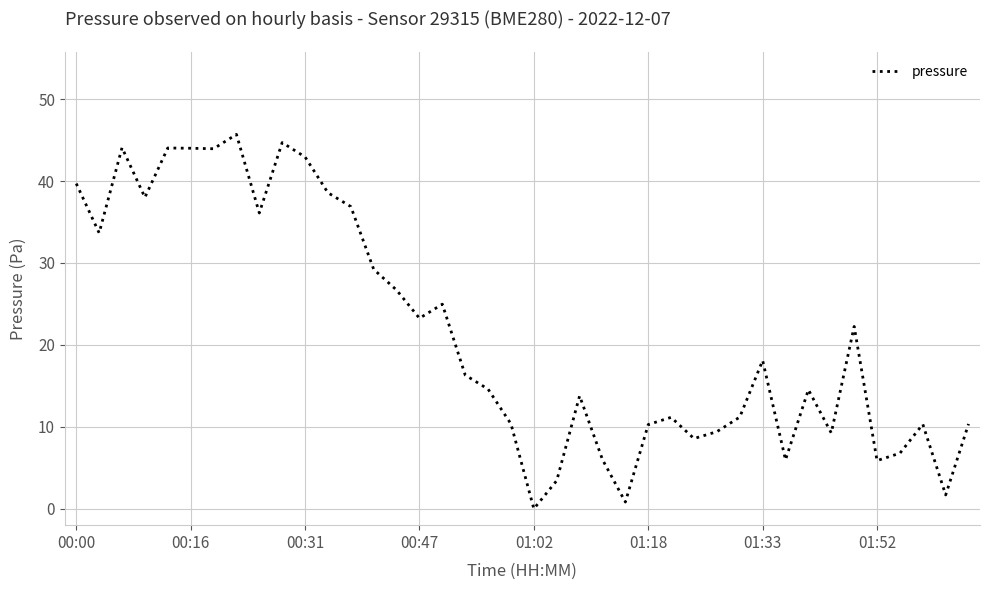

Reading left to right, transcribe all the data shown in this chart.

39.7	33.7	44.1	38.0	44.0	44.0	43.9	45.7	36.1	44.7	42.9	38.6	36.9	29.2	26.7	23.2	25.0	16.3	14.6	10.4	0.0	3.4	13.8	6.0	0.8	10.3	11.2	8.6	9.4	11.2	18.1	6.0	14.5	9.2	22.2	5.9	6.8	10.3	1.7	10.4